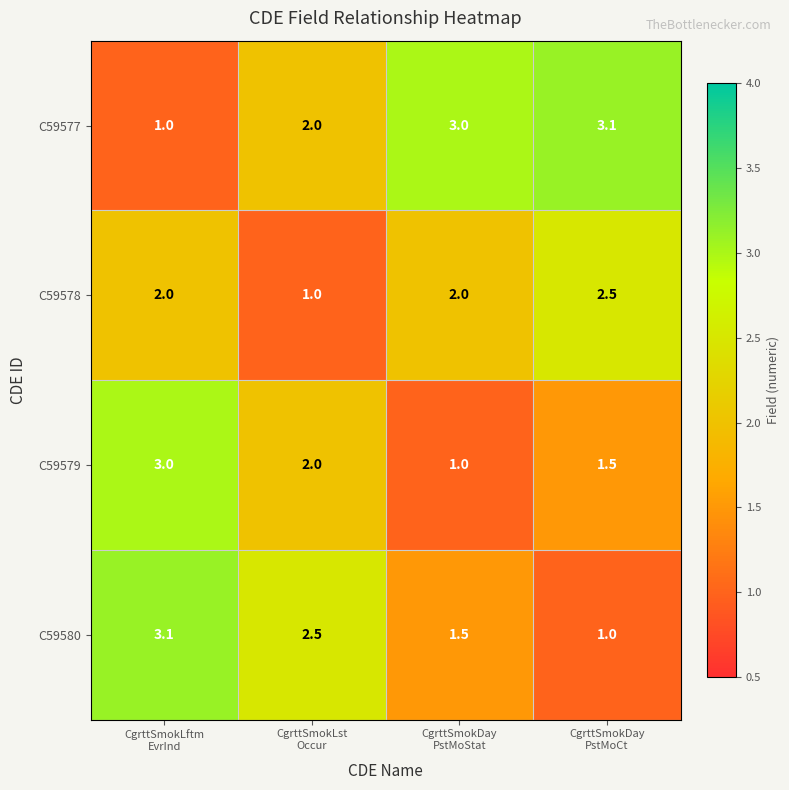

What is the minimum value shown in the chart?

1.0